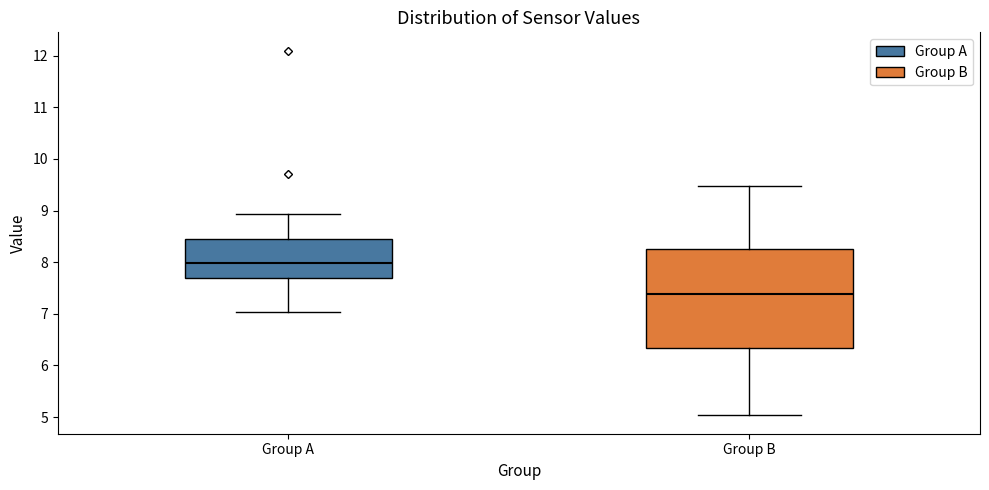

Reading left to right, transcribe this box plot: for each box, give where its median line is, the range the box spans, and where its two whiskers end, as read against the y-axis. The values are not printed on the chart, so give them approximately, as read against the axis.

Group A: median 8.0, box 7.7 to 8.4, whiskers 7.0 to 8.9
Group B: median 7.4, box 6.3 to 8.3, whiskers 5.0 to 9.5